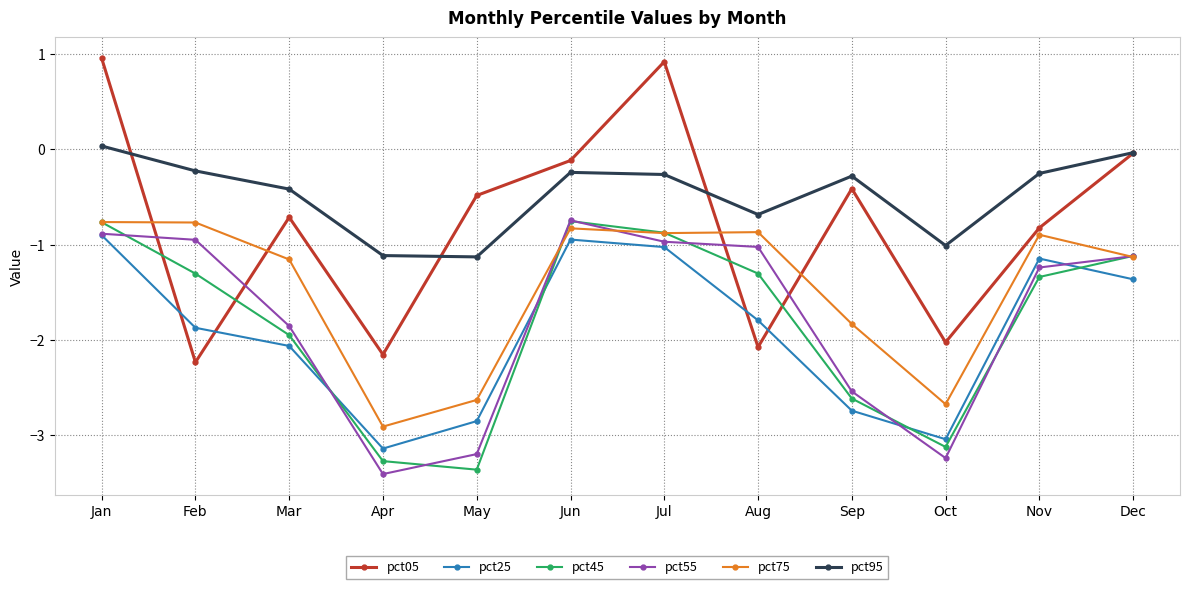

Which series has the largest range (max minus min)?

pct05